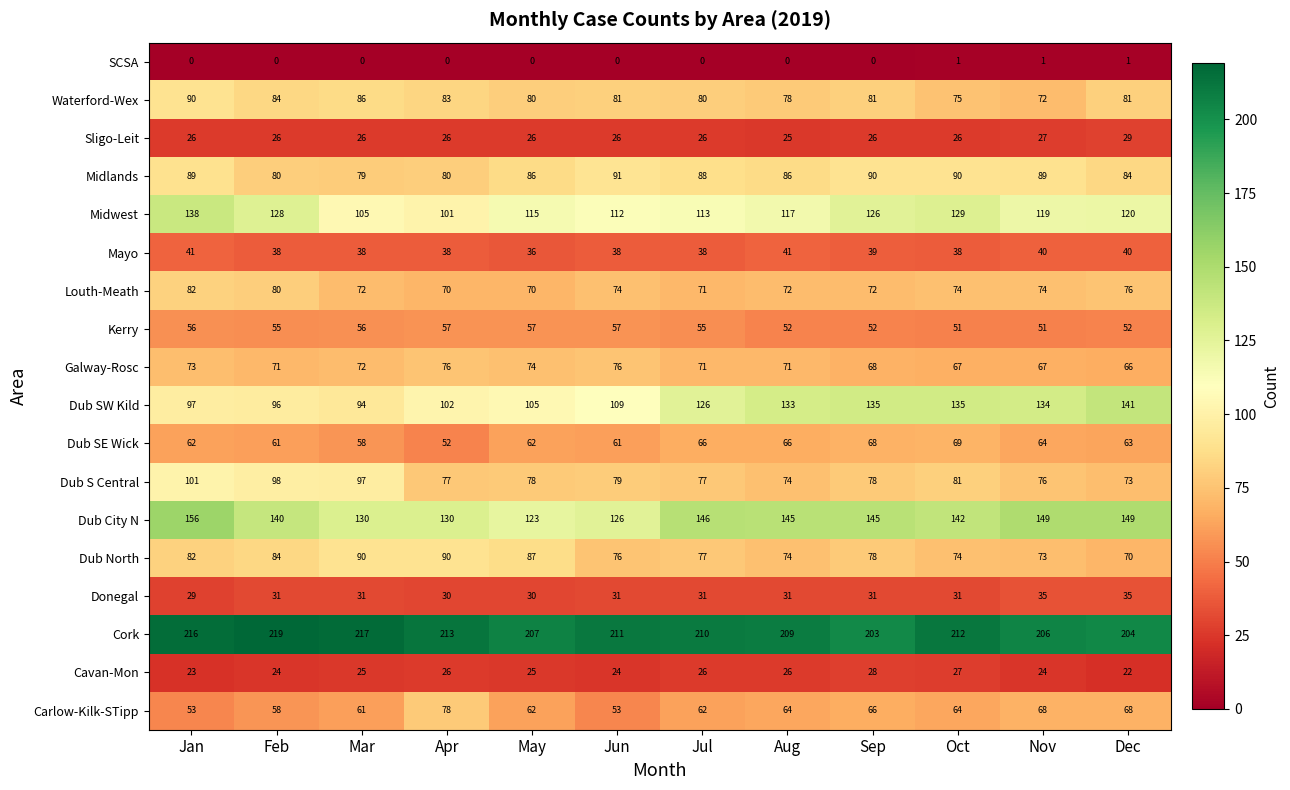

The value of Cavan-Mon at Apr is 26. True or false?

True